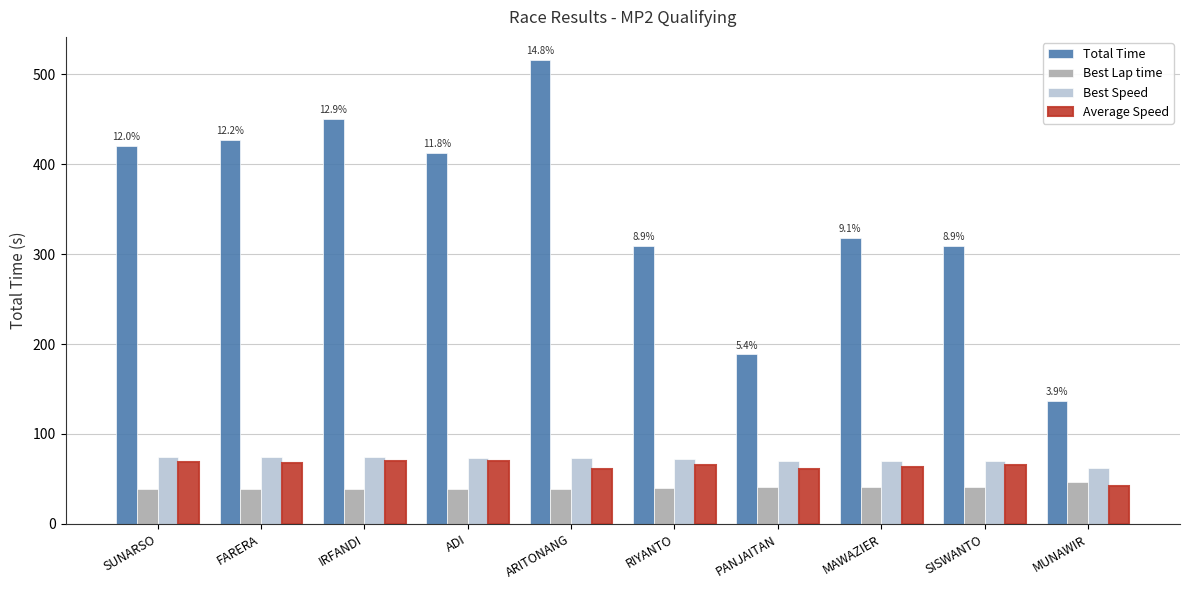

What is the average value of the Best Speed series?

71.2